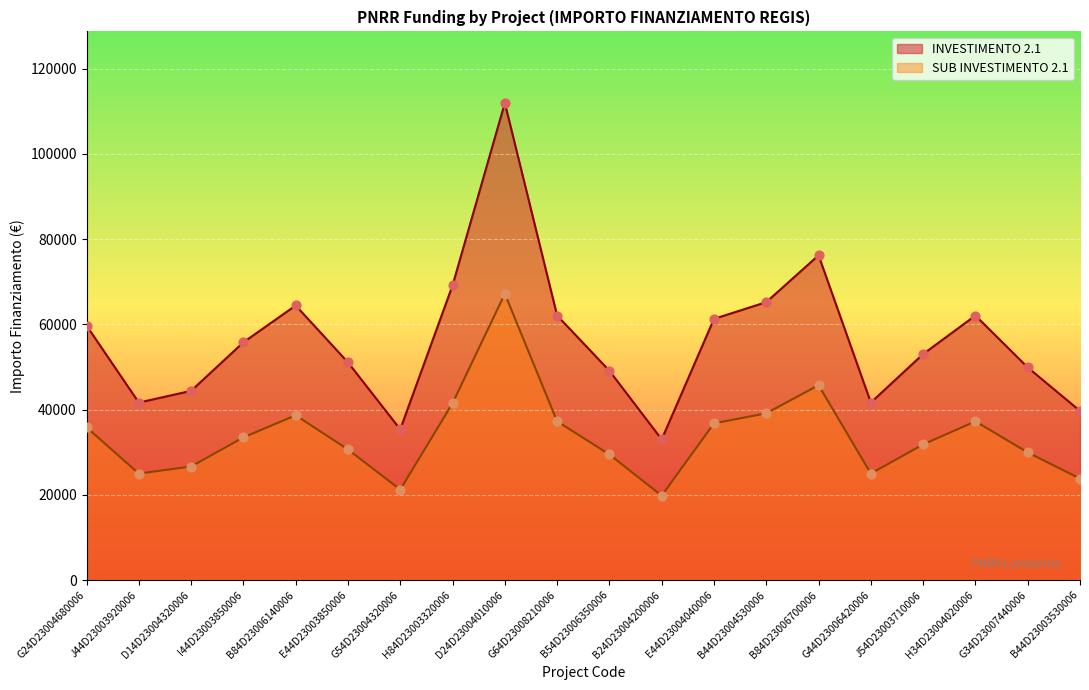

Is the value of SUB INVESTIMENTO 2.1 at J44D23003920006 greater than the value of INVESTIMENTO 2.1 at D24D23004010006?

No